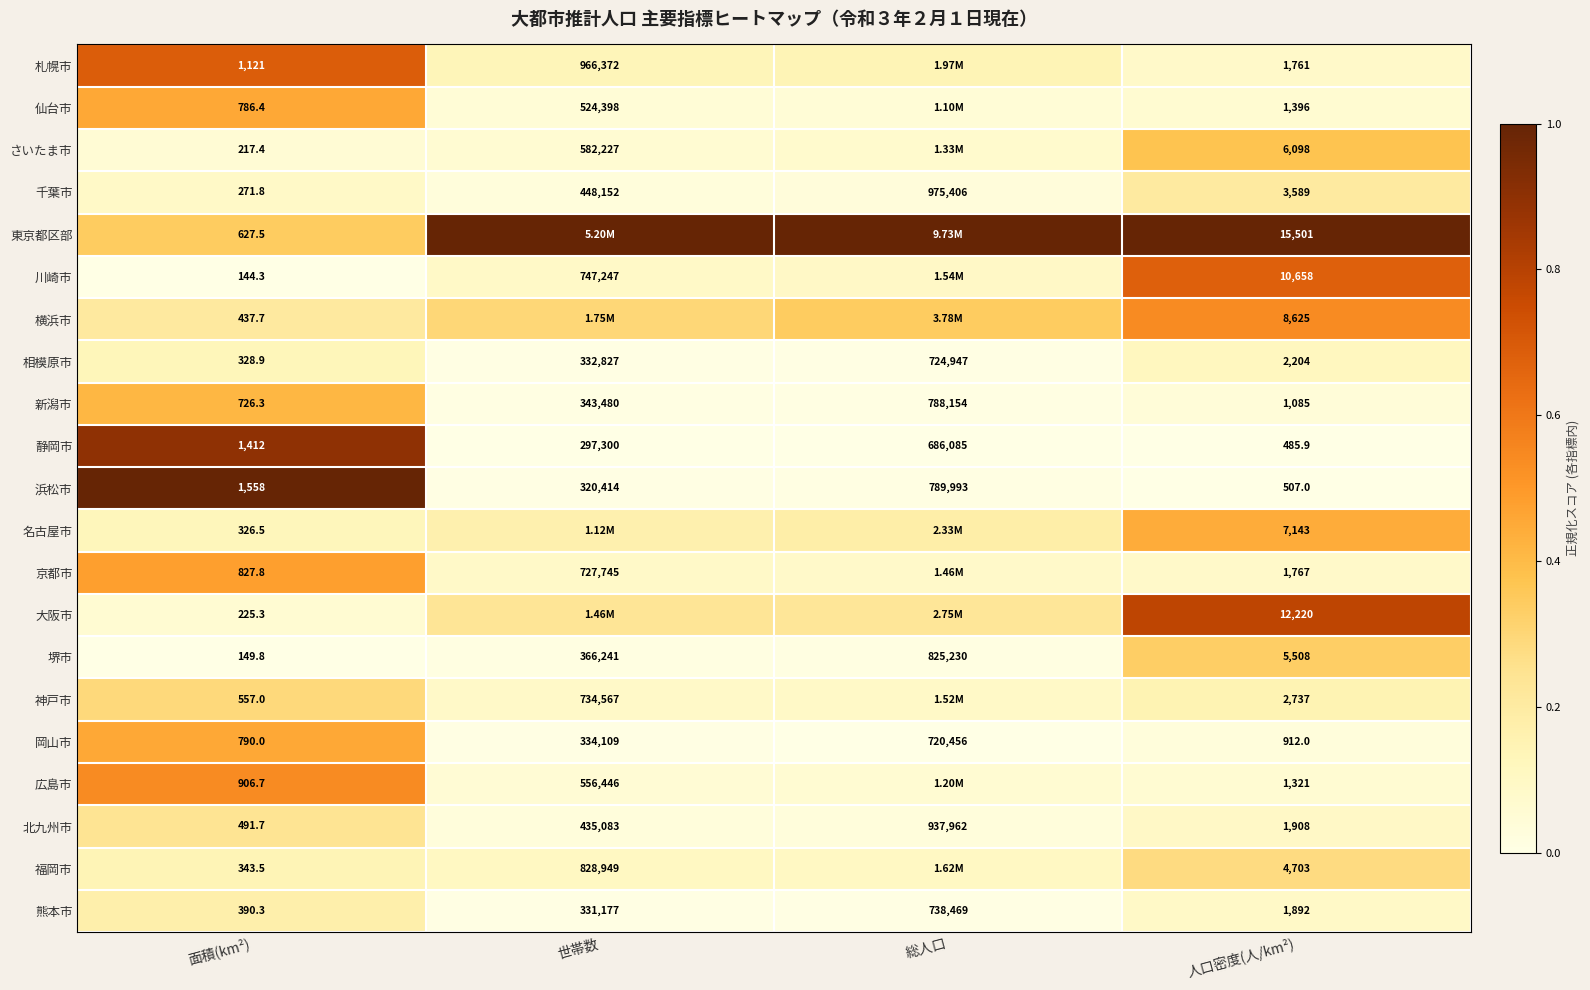

Is the value of 千葉市 at 人口密度(人/km²) greater than the value of 静岡市 at 面積(km²)?

Yes